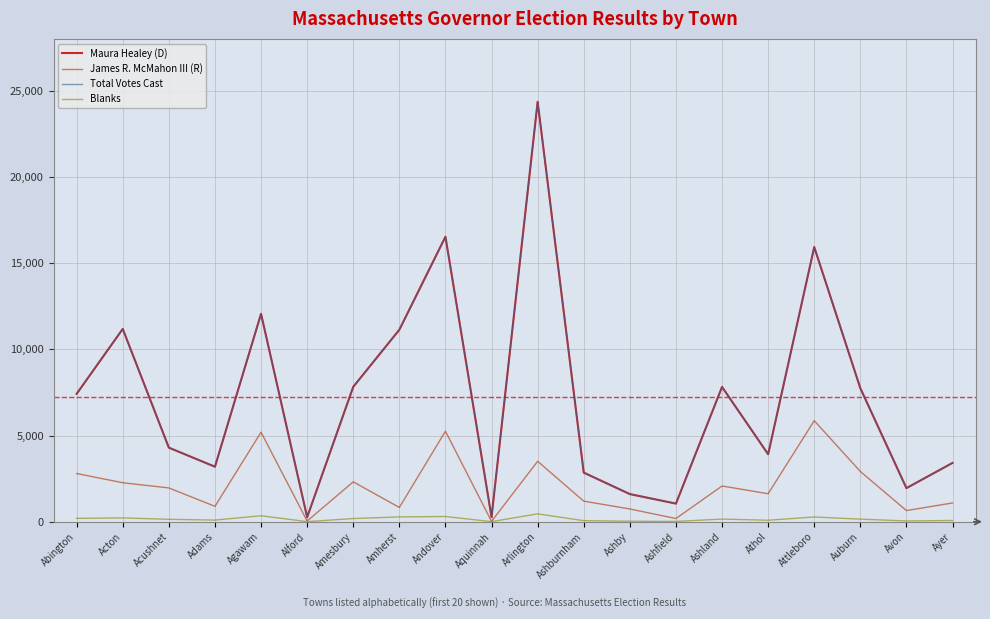

The Maura Healey (D) series shows 7744 at Auburn. True or false?

True